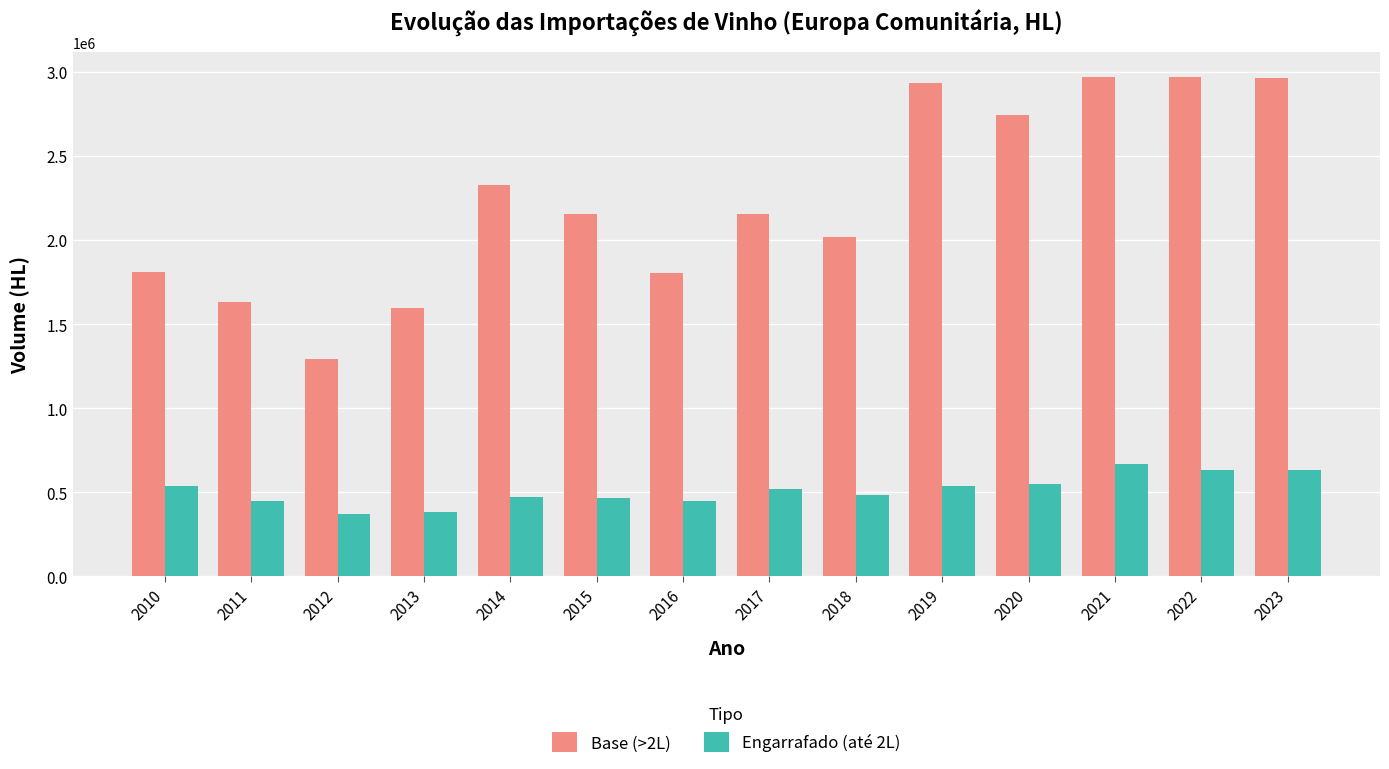

Count the number of categories in the chart.

14